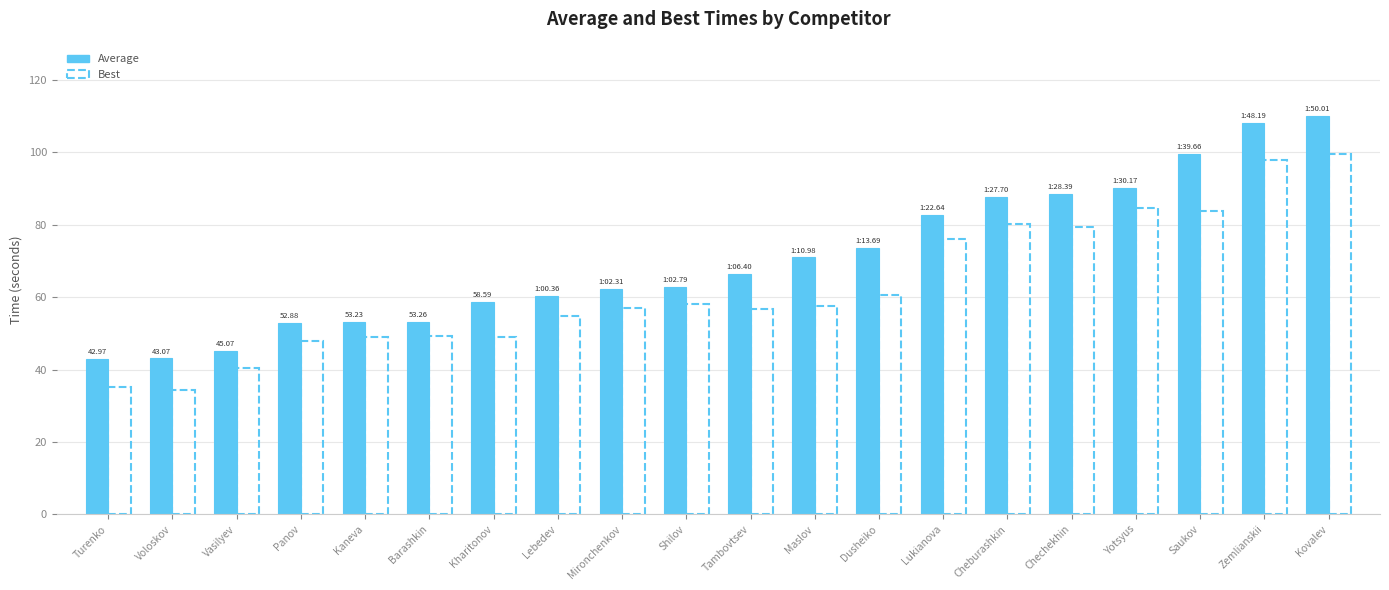

What is the lowest value of the Average series?

43.0